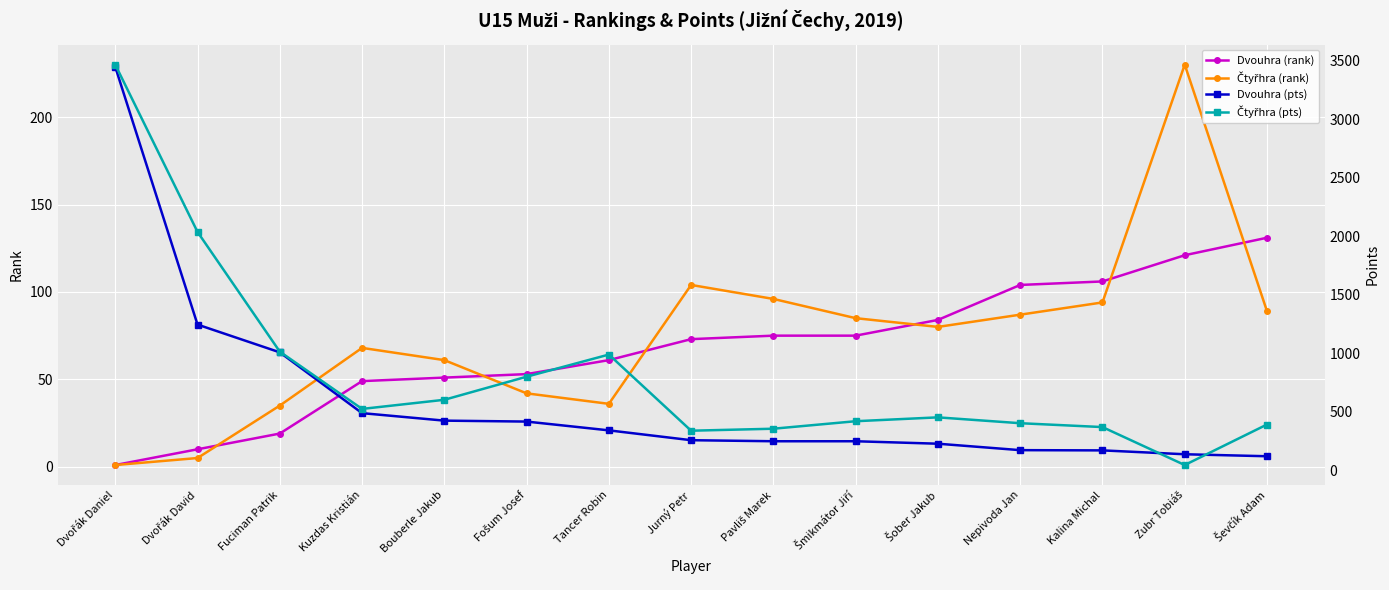

How many categories are shown in the chart?

15